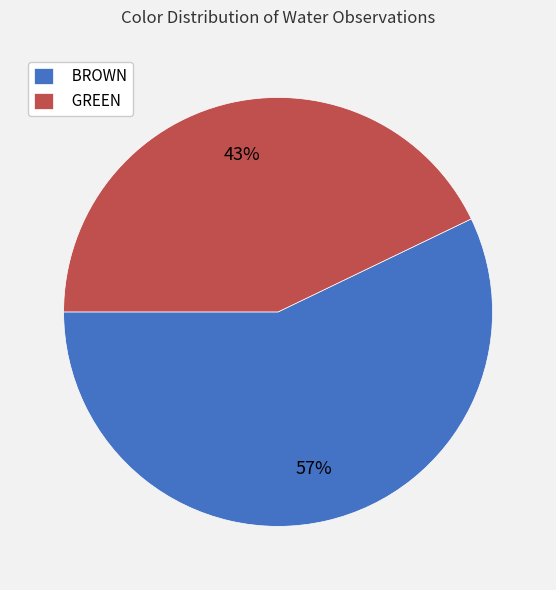

True or false: BROWN accounts for 57% of the total.

True